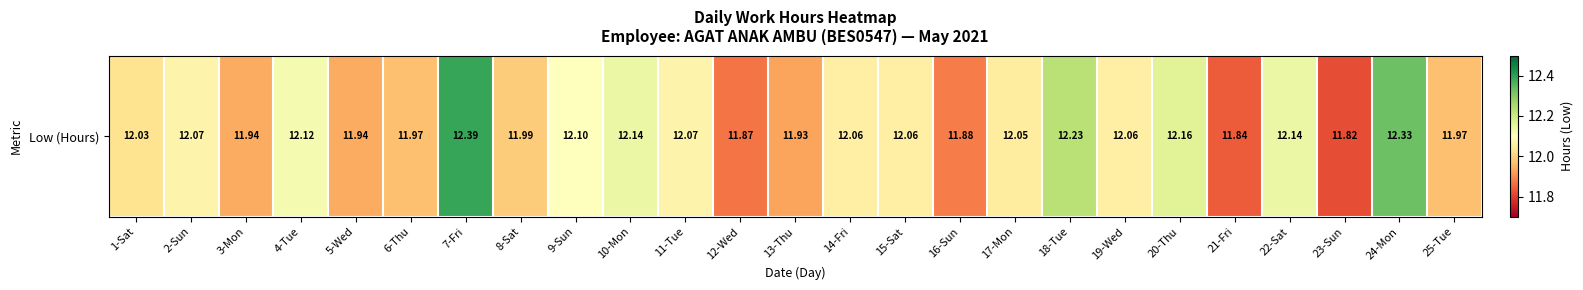

The chart shows a value of 16.1 at 10-Mon. True or false?

False